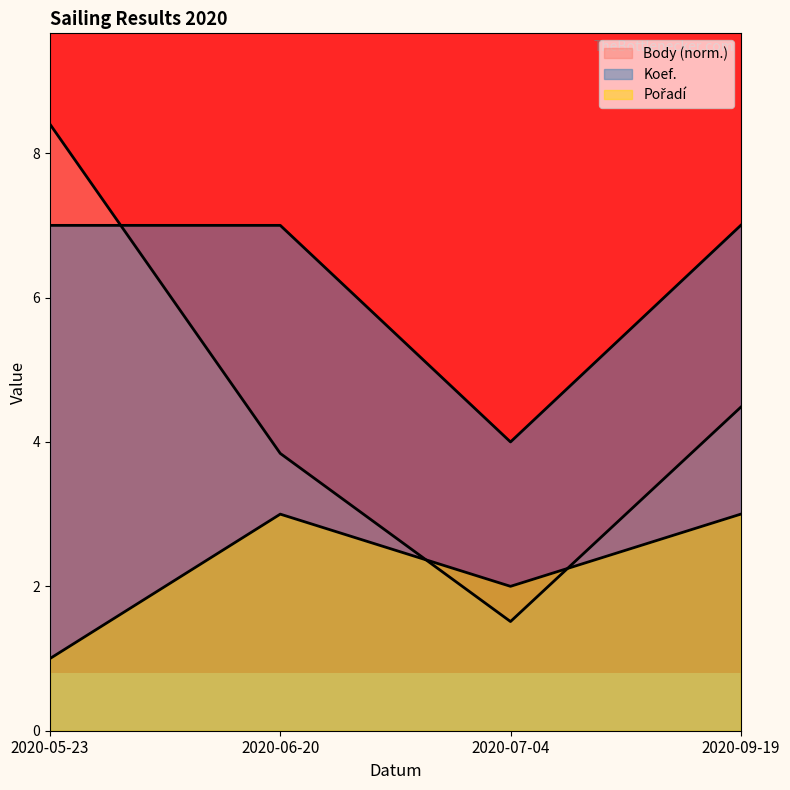

Reading left to right, what are all the values shown in this chart?

Body: 2020-05-23=8.4	2020-06-20=3.8	2020-07-04=1.5	2020-09-19=4.5
Koef.: 2020-05-23=7.0	2020-06-20=7.0	2020-07-04=4.0	2020-09-19=7.0
Pořadí: 2020-05-23=1.0	2020-06-20=3.0	2020-07-04=2.0	2020-09-19=3.0